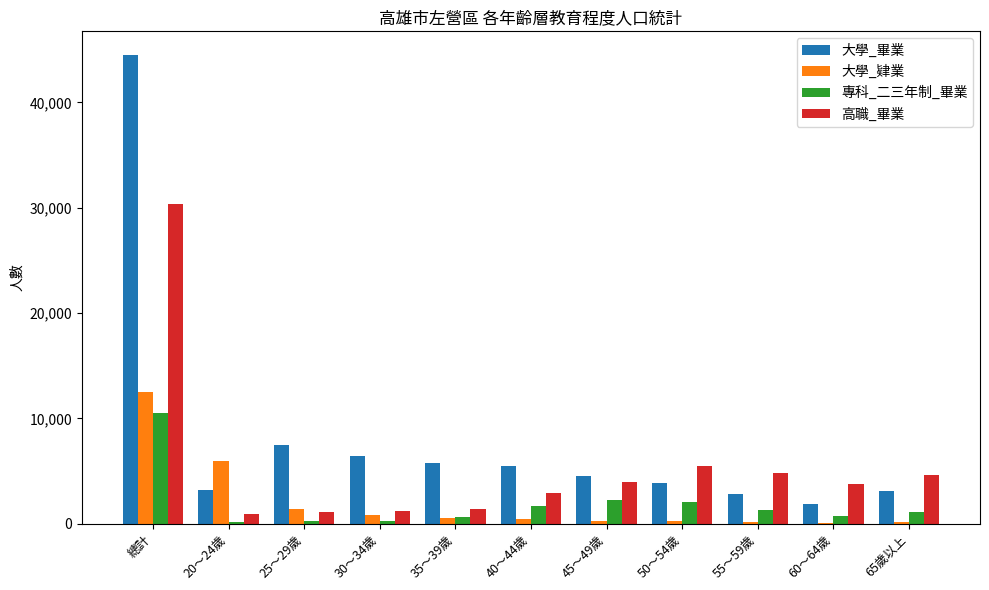

Count the number of data series in this chart.

4